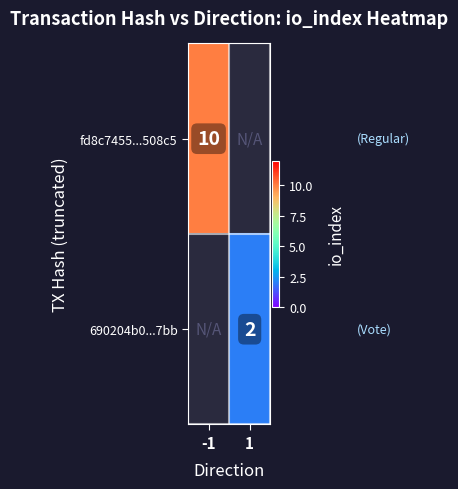

The value of 690204b0...7bb at 1 is 1.4. True or false?

False